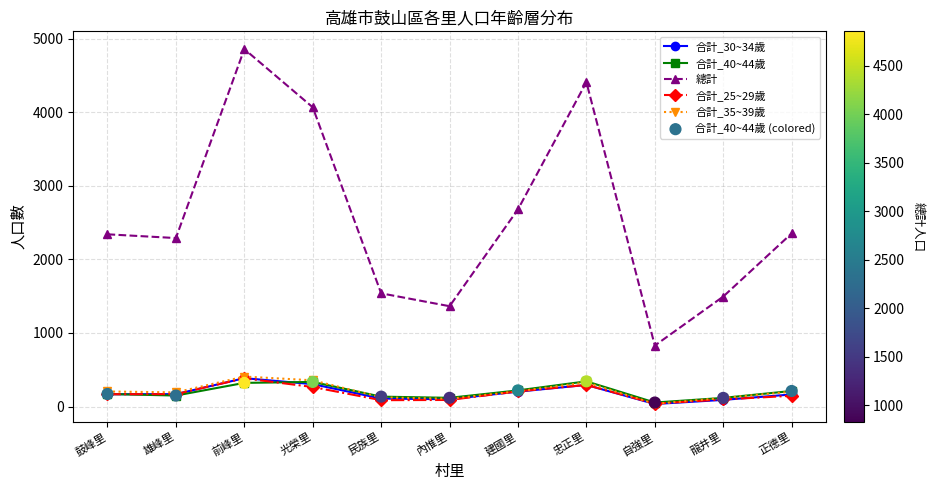

Which series has the largest total across all categories?

總計